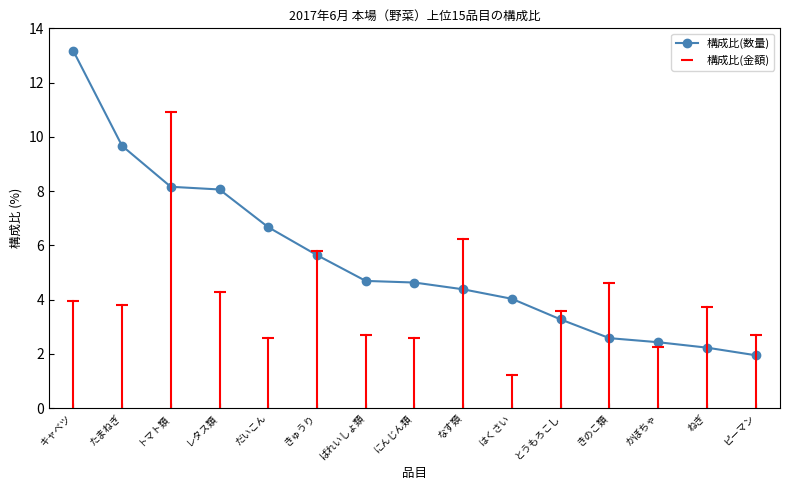

List the labels in order of value, largest first.

キャベツ, たまねぎ, トマト類, レタス類, だいこん, きゅうり, ばれいしょ類, にんじん類, なす類, はくさい, とうもろこし, きのこ類, かぼちゃ, ねぎ, ピーマン